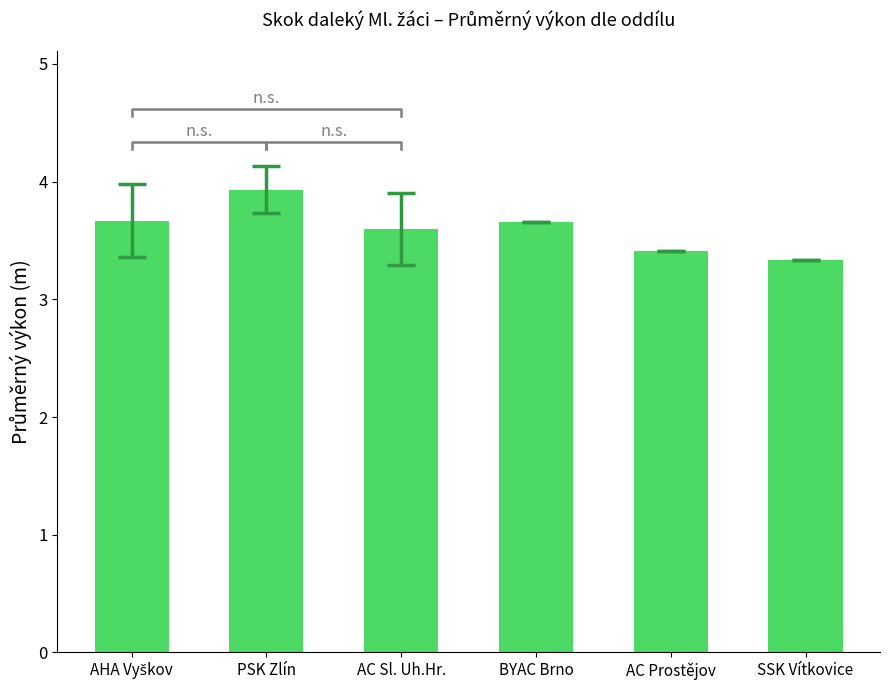

List the labels in order of value, largest first.

PSK Zlín, AHA Vyškov, BYAC Brno, AC Sl. Uh.Hr., AC Prostějov, SSK Vítkovice